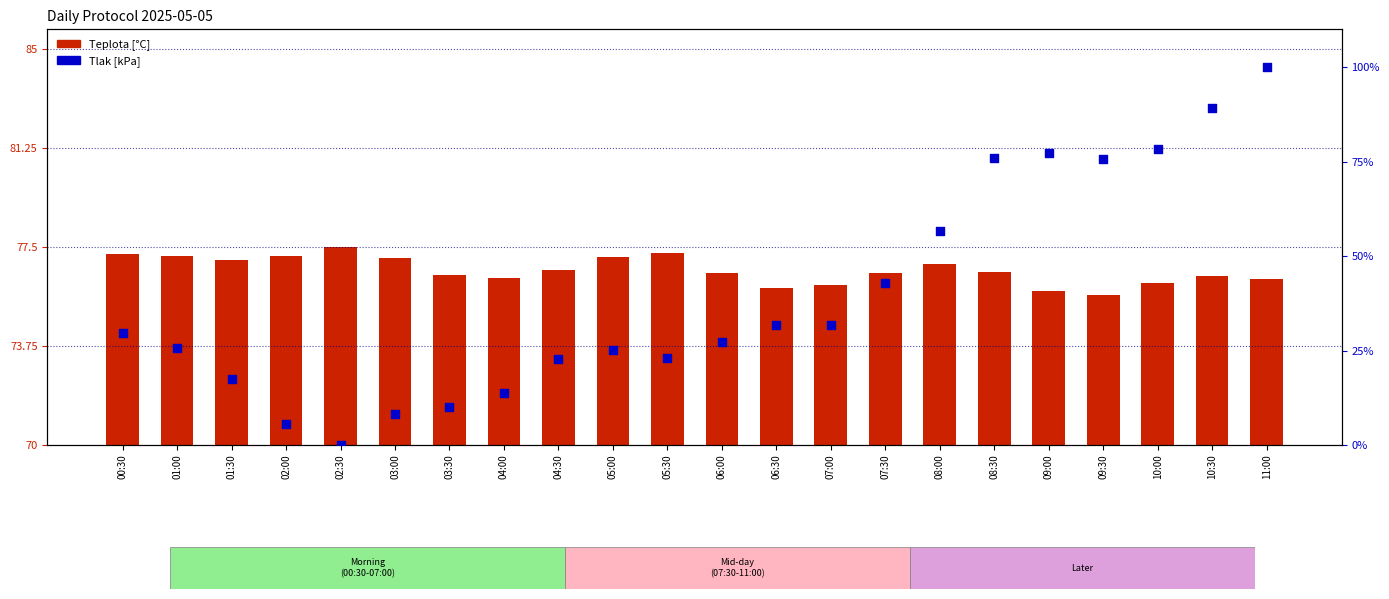

At which category is the sum across all series the highest?

11:00